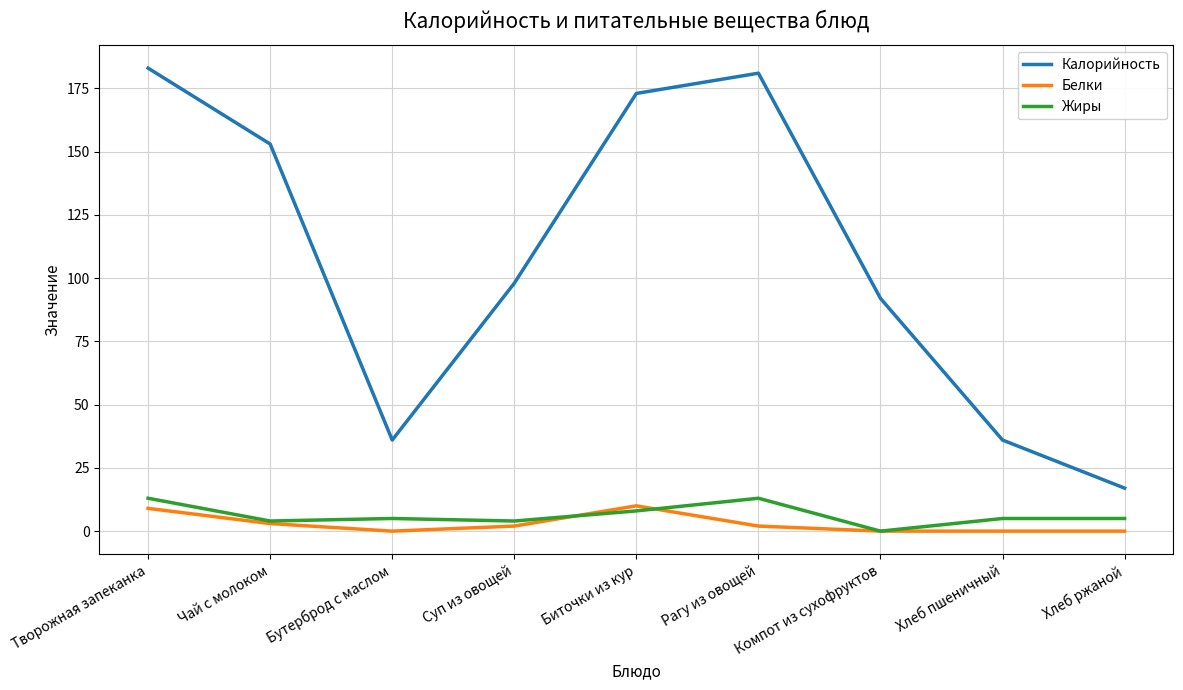

How many series are shown in this chart?

3